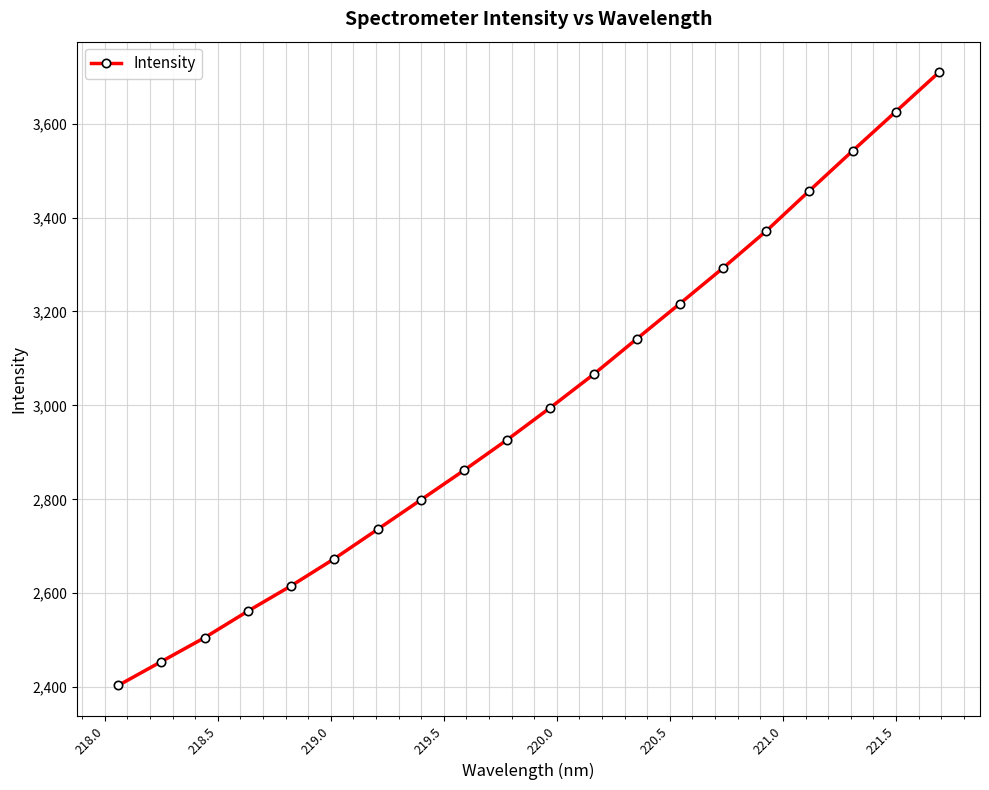

What is the smallest value displayed?

2403.5